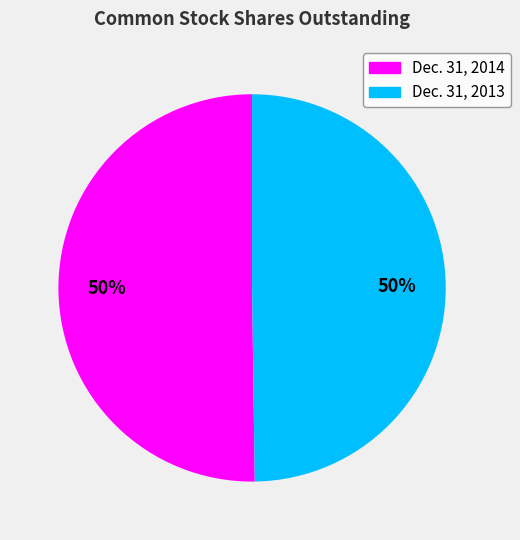

The Dec. 31, 2013 slice represents 50% of the pie. True or false?

True